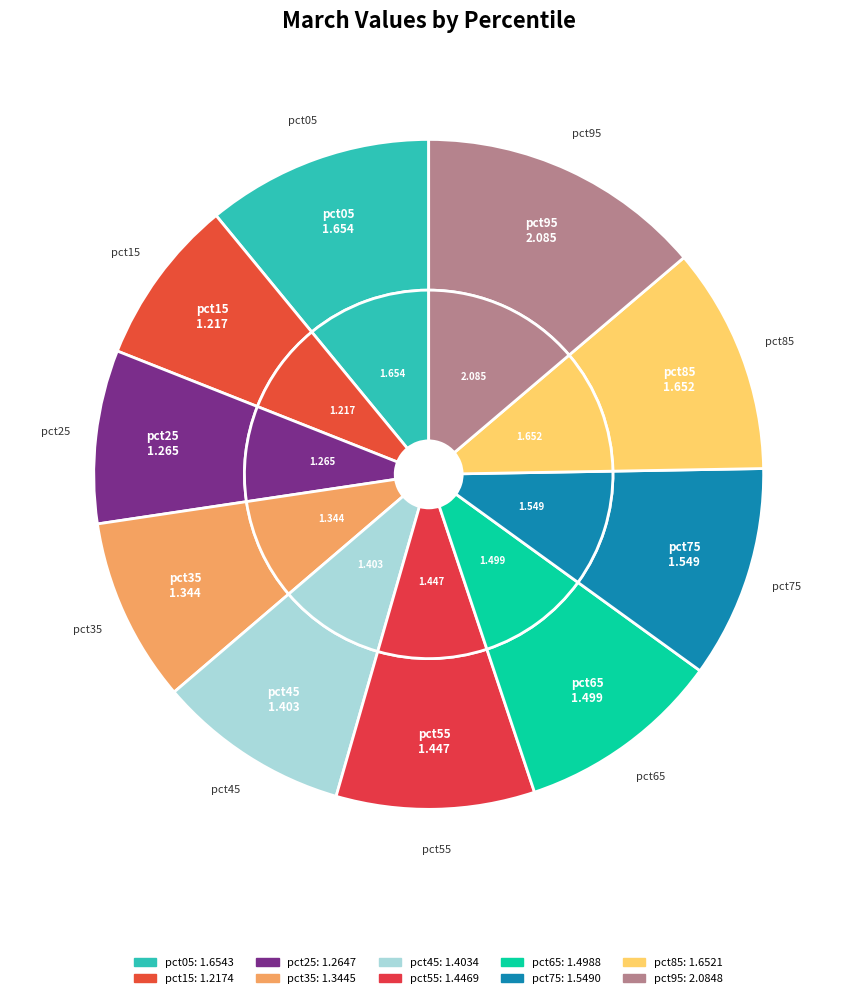

The pct85 slice represents 24% of the pie. True or false?

False